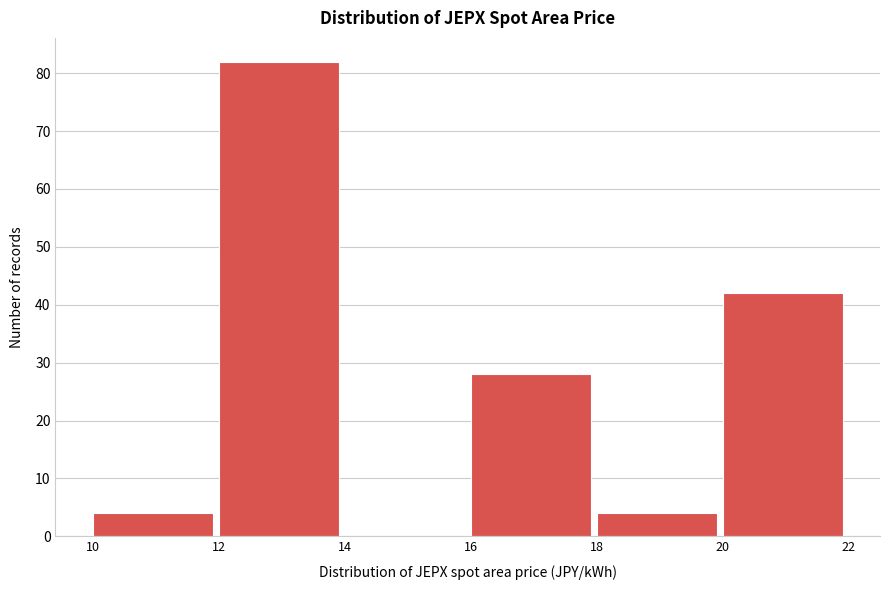

Reading left to right, transcribe this chart: for each bar, give the range it covers on the x-axis and its height. The values are not printed on the chart, so give them approximately, as read against the axis.

10 to 12: 4
12 to 14: 82
14 to 16: 0
16 to 18: 28
18 to 20: 4
20 to 22: 42